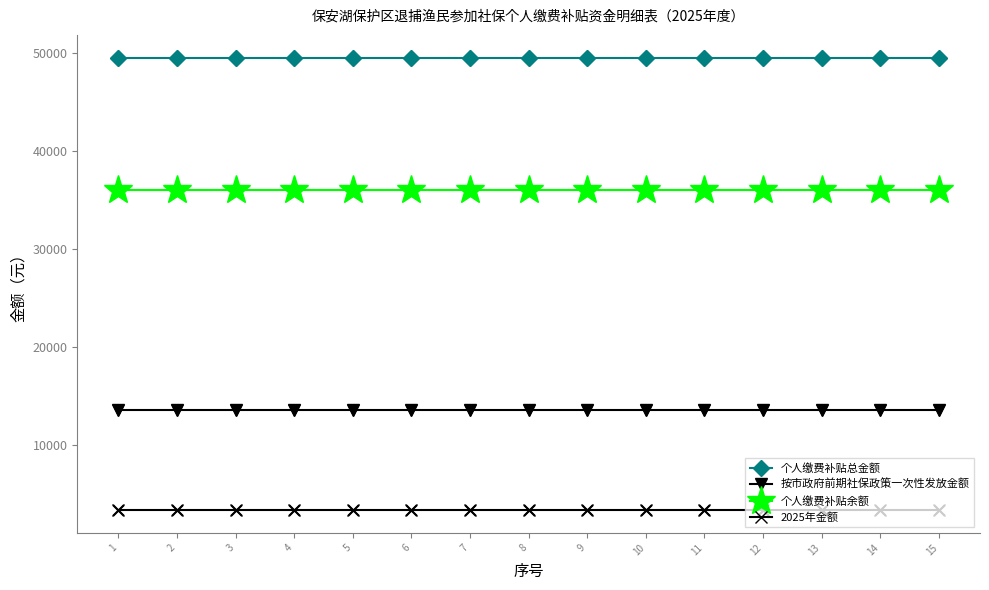

What is the difference between the highest and lowest values at 11?

46245